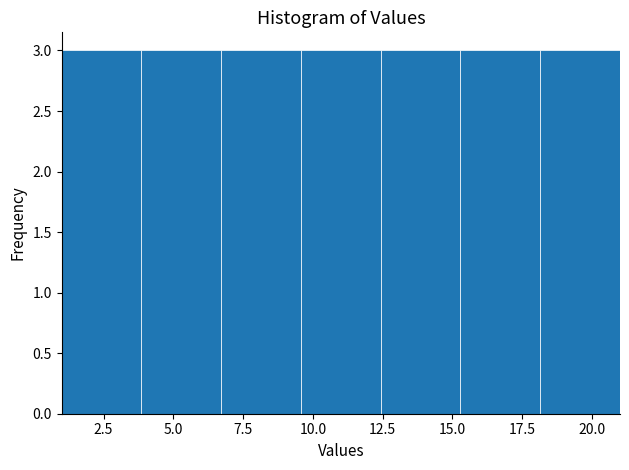

Reading left to right, transcribe this chart: for each bar, give the range it covers on the x-axis and its height. Neither the bar edges nor the heights are printed on the chart, so give them approximately, as read against the axes.

1.0 to 4.0: 3
4.0 to 6.5: 3
6.5 to 9.5: 3
9.5 to 12.5: 3
12.5 to 15.5: 3
15.5 to 18.0: 3
18.0 to 21.0: 3